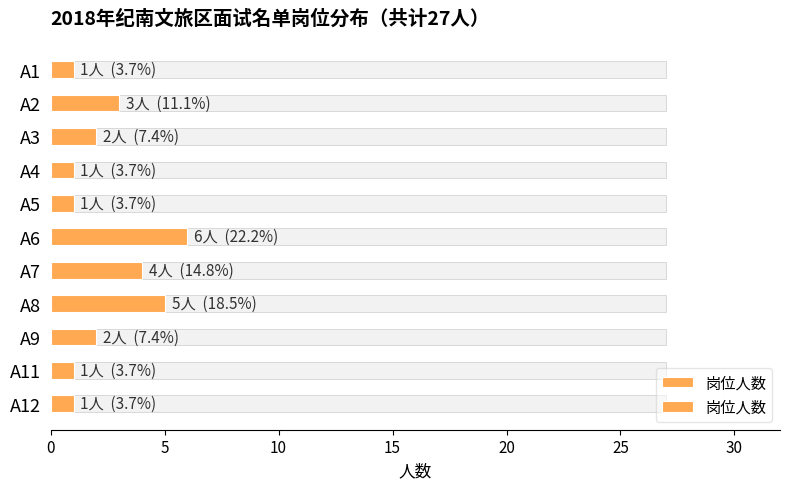

Count the number of data series in this chart.

1